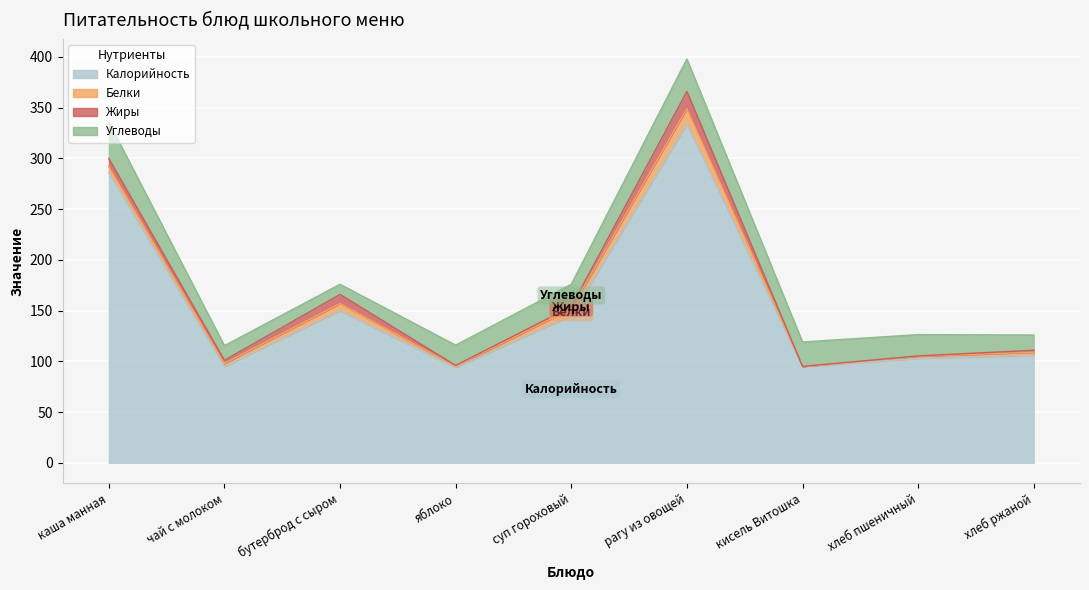

True or false: Жиры and Калорийность cross at least once.

False